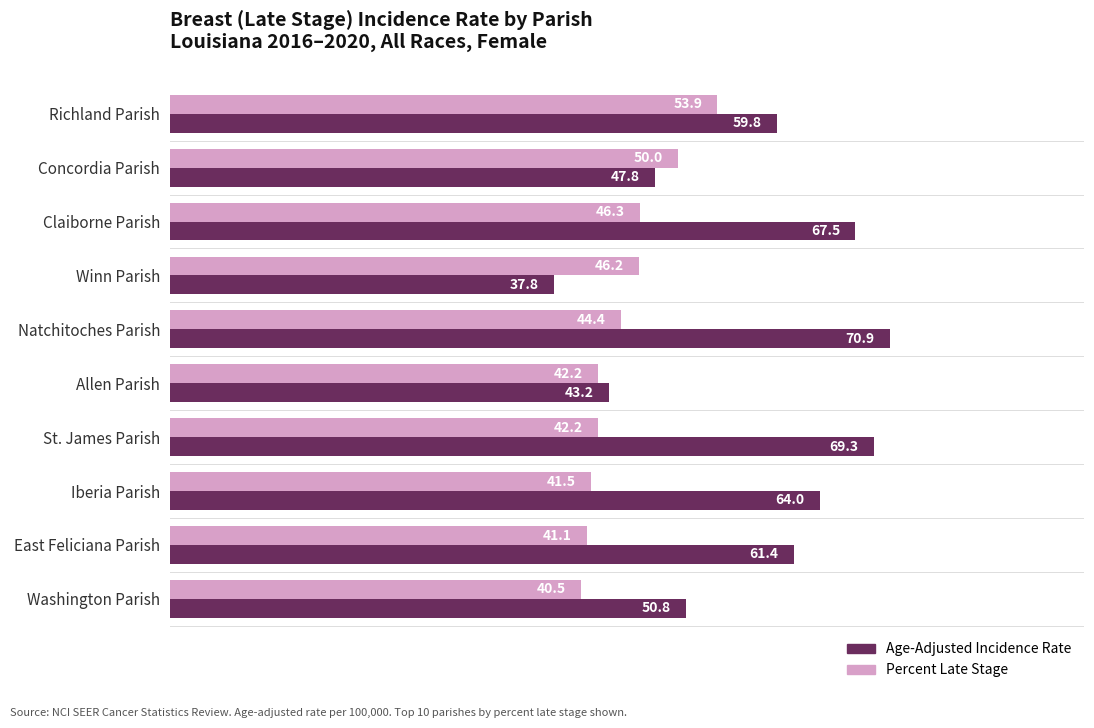

Which series has the largest total across all categories?

Age-Adjusted Incidence Rate